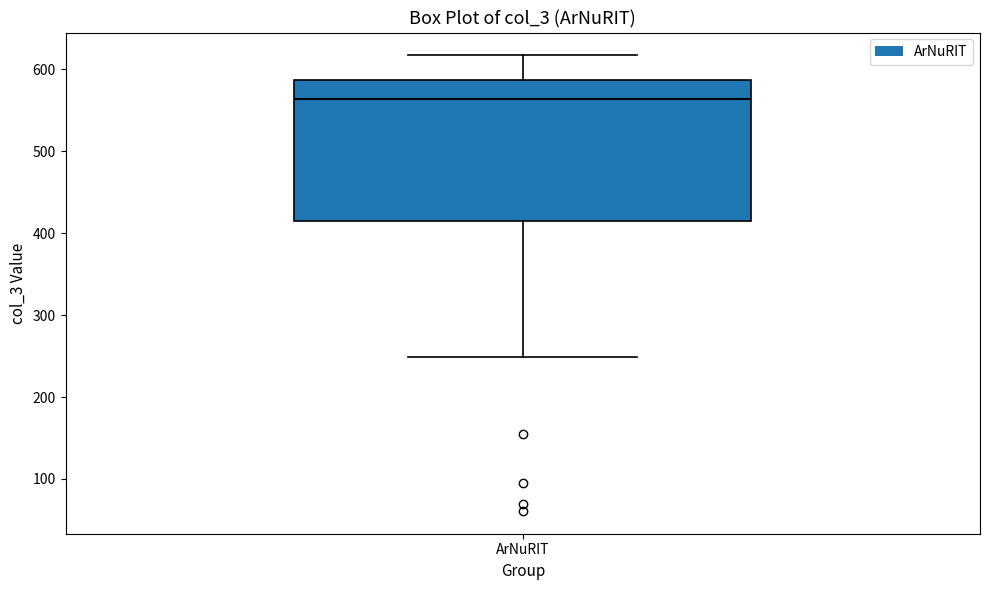

Where is the upper edge of the box for ArNuRIT on the y-axis? The values are not printed on the chart, so give them approximately, as read against the axis.

590